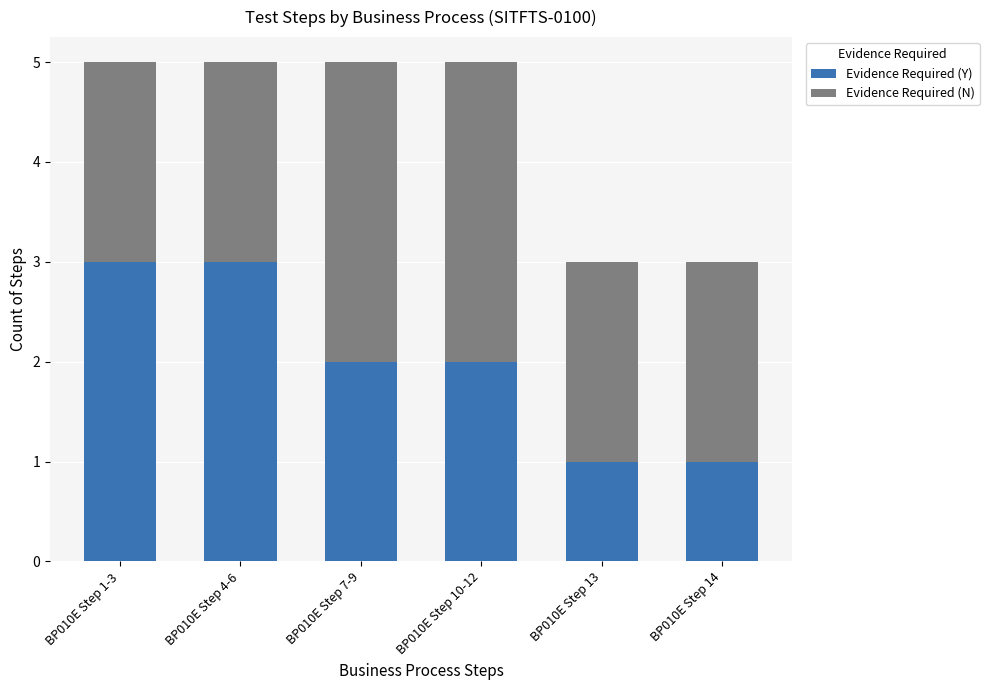

The Evidence Required (Y) series shows 2 at BP010E Step 7-9. True or false?

True